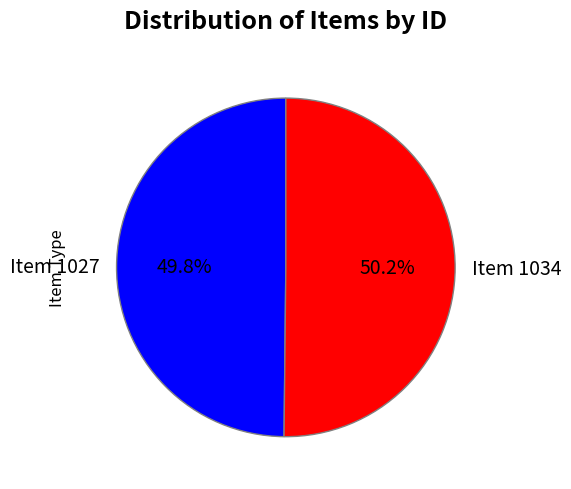

True or false: Item 1027 accounts for 42% of the total.

False